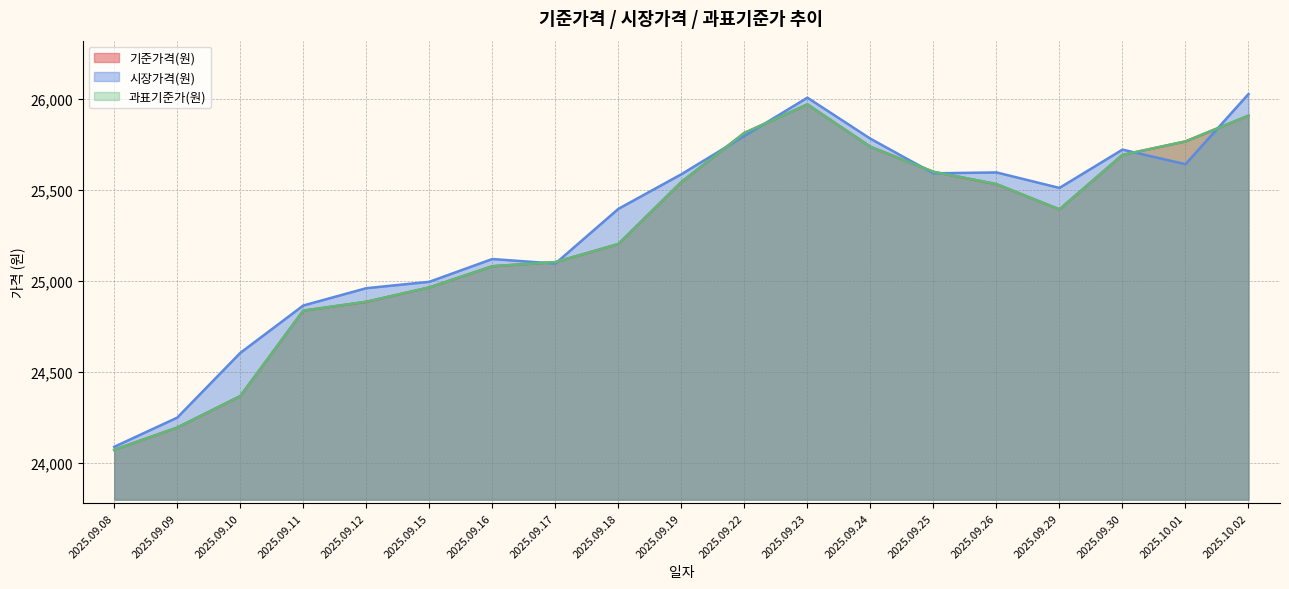

Which series ends up on top after the final intersection of 시장가격(원) and 기준가격(원)?

시장가격(원)